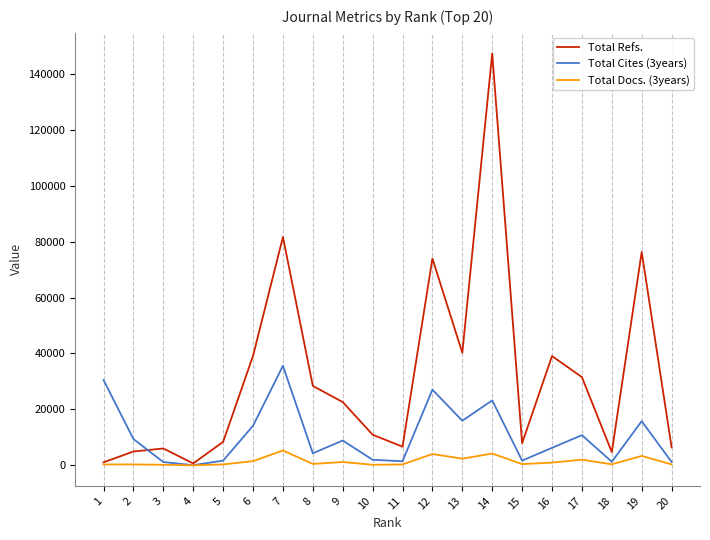

Which series has the widest spread of values?

Total Refs.